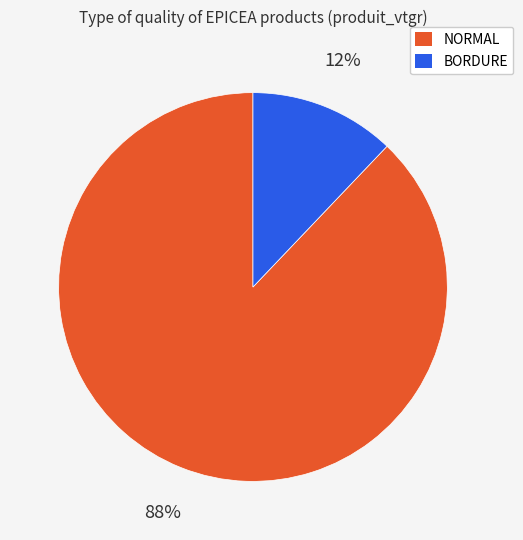

How many slices are in this pie chart?

2